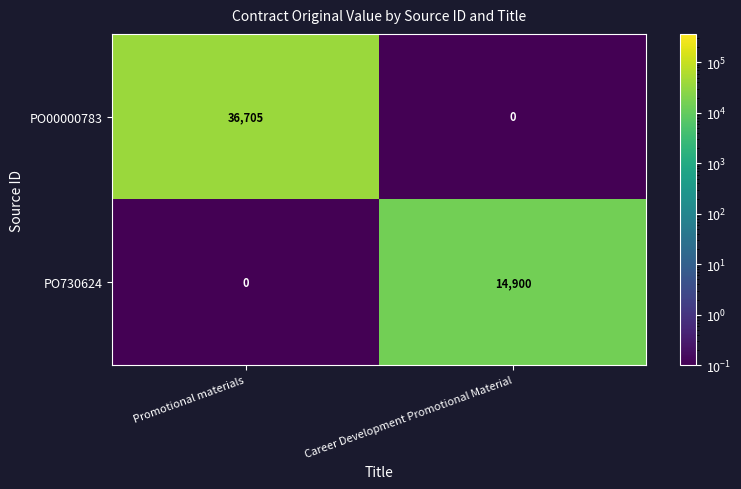

What is the sum of all PO00000783 values?

36705